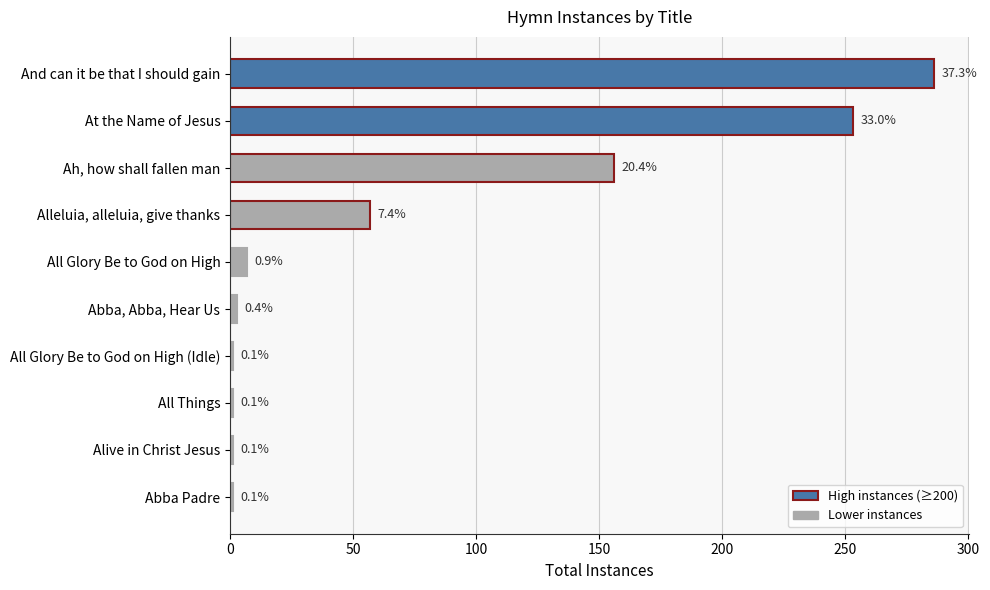

Does the chart contain any negative values?

No